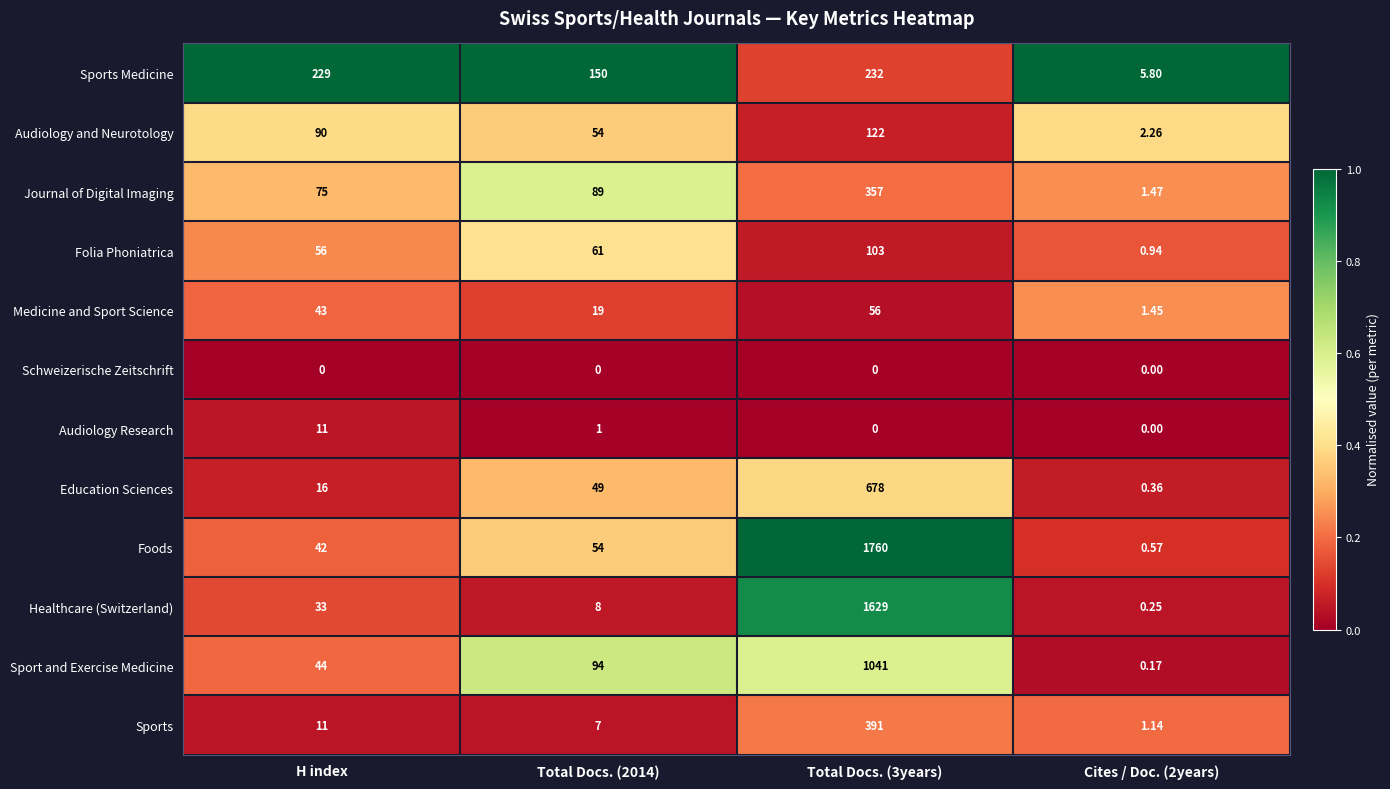

Which series has the largest total across all categories?

Foods